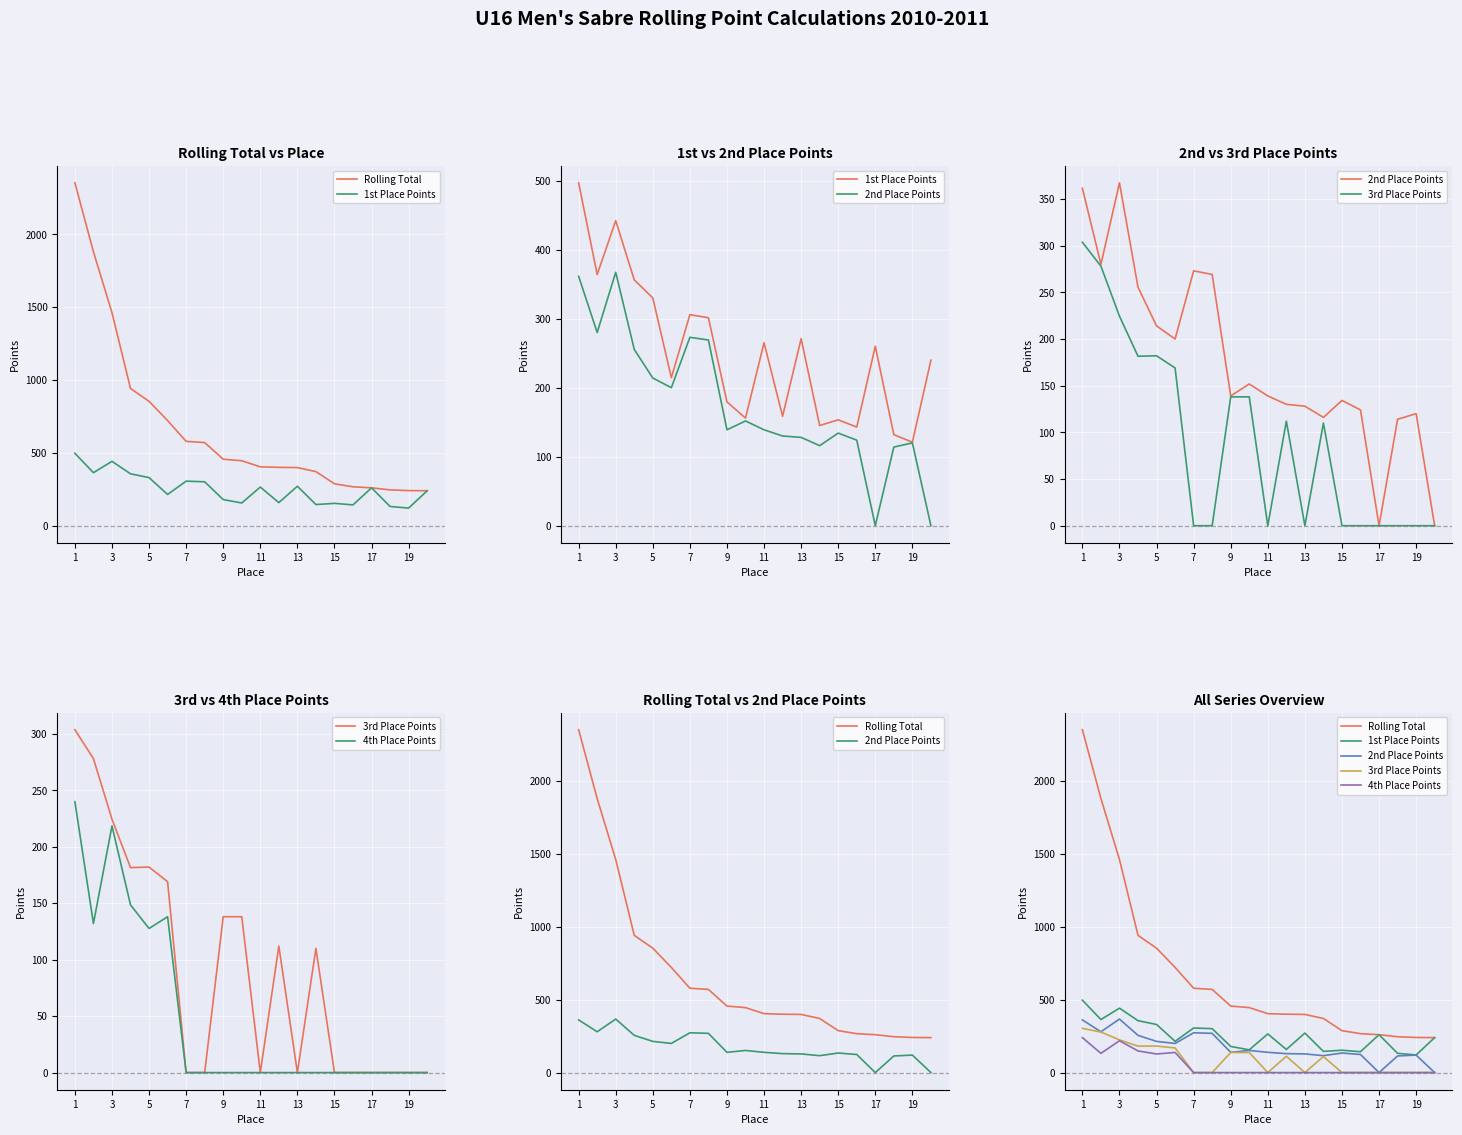

The value of Rolling Total at 13 is 399.1. True or false?

True